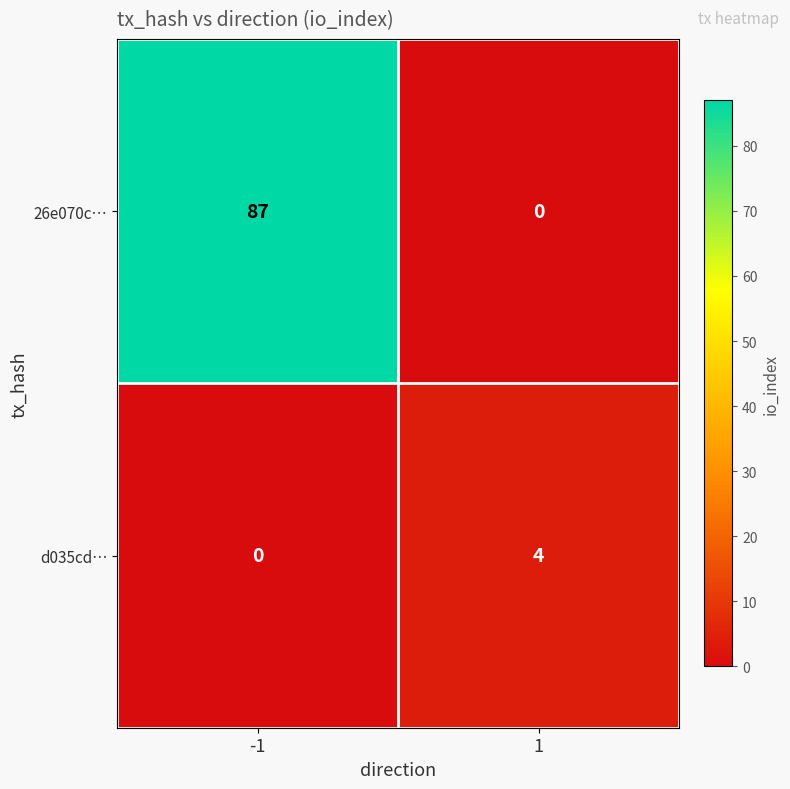

Reading left to right, extract all data points from this chart.

26e070c…: -1=87	1=0
d035cd…: -1=0	1=4